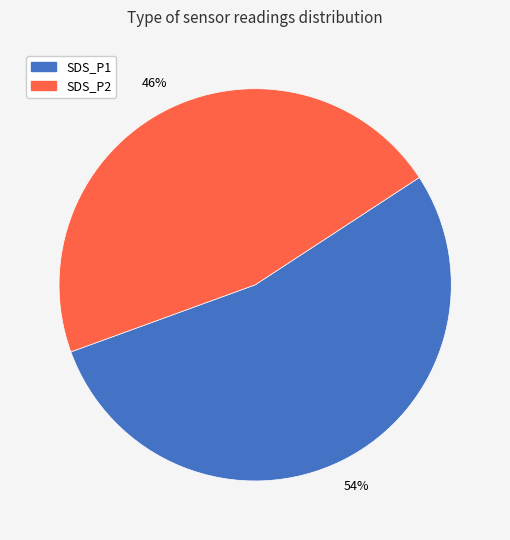

True or false: SDS_P2 accounts for 57% of the total.

False